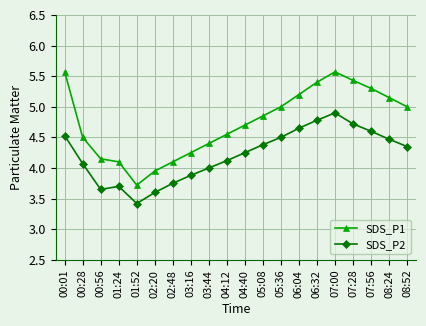

True or false: SDS_P2 and SDS_P1 intersect in this chart.

False